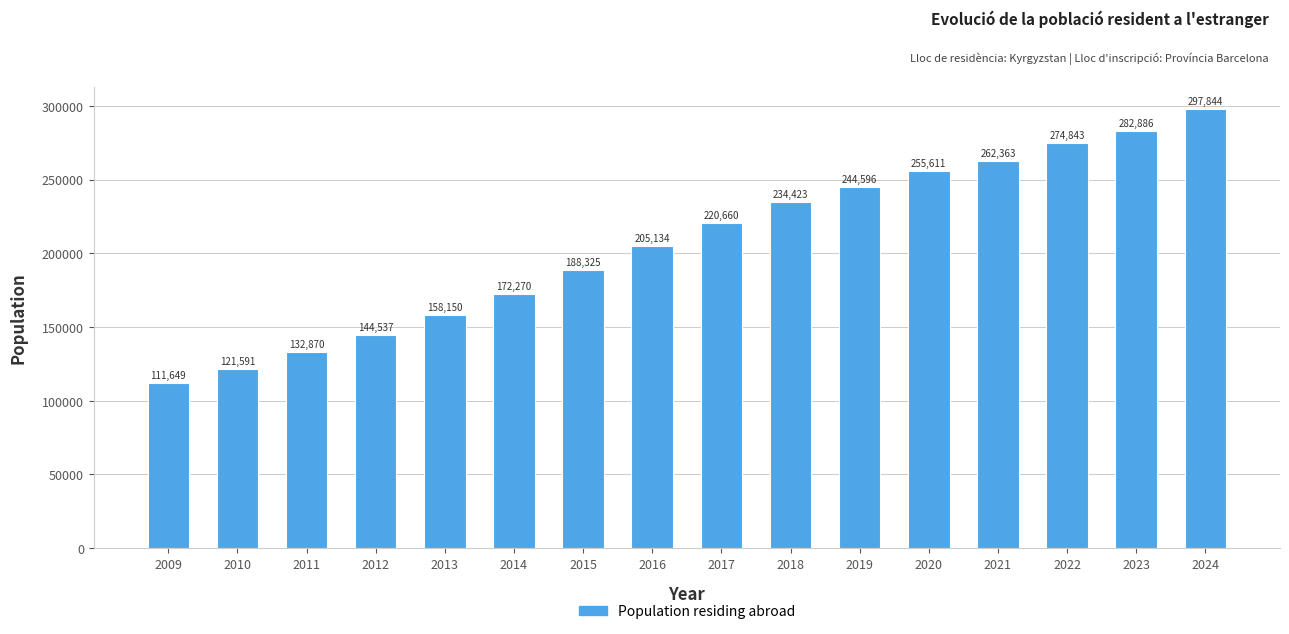

Reading right to left, extract all data points from this chart.

2024=297844	2023=282886	2022=274843	2021=262363	2020=255611	2019=244596	2018=234423	2017=220660	2016=205134	2015=188325	2014=172270	2013=158150	2012=144537	2011=132870	2010=121591	2009=111649